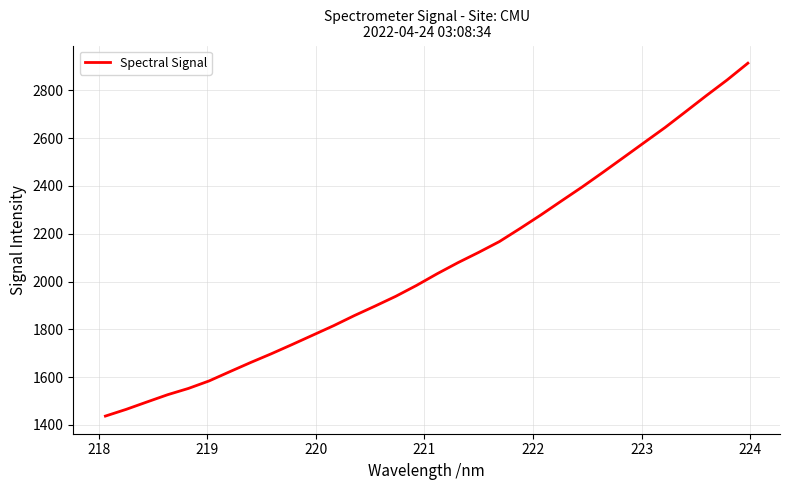

What is the difference between the maximum and minimum values?

1476.2